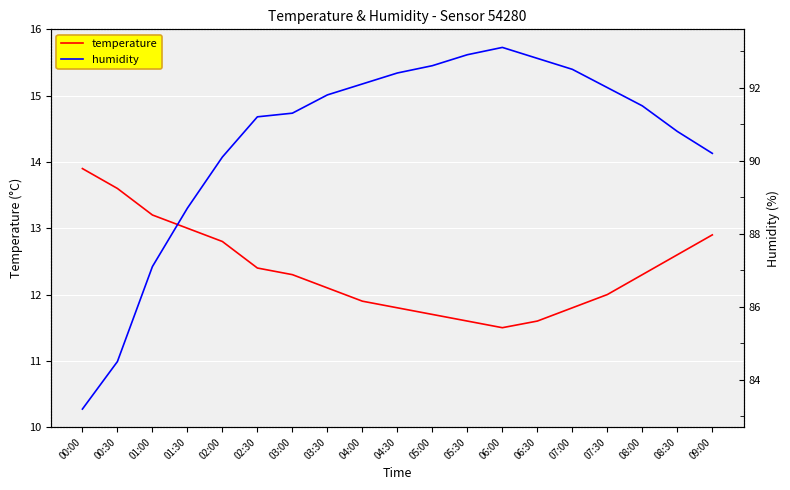

The humidity series shows 64.4 at 05:00. True or false?

False